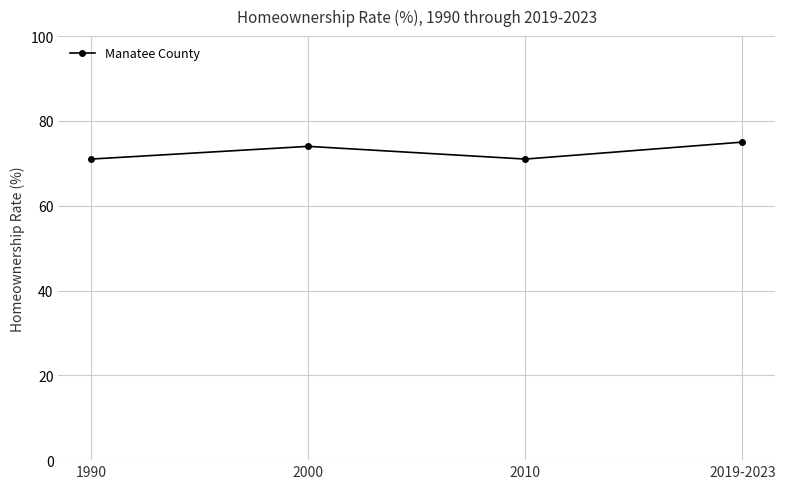

Where is the first local maximum?

2000